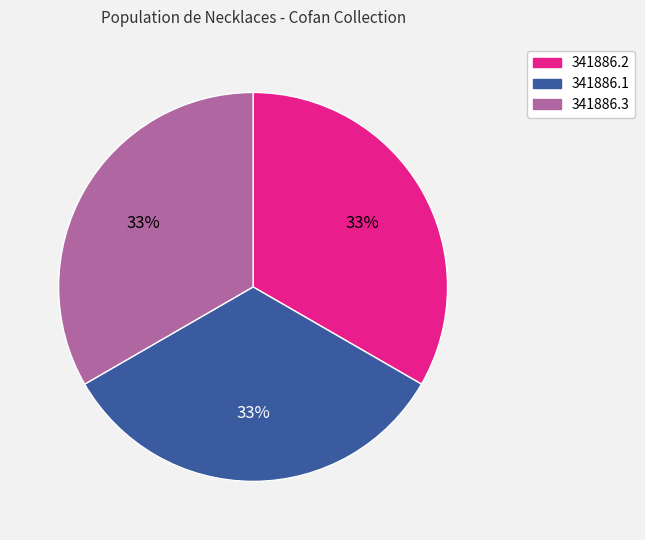

How many segments does this pie chart have?

3